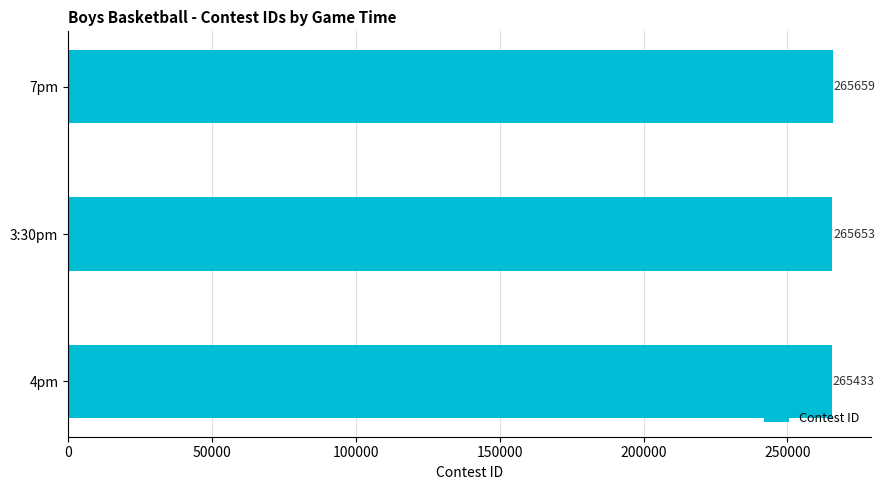

How many categories are shown in the chart?

3